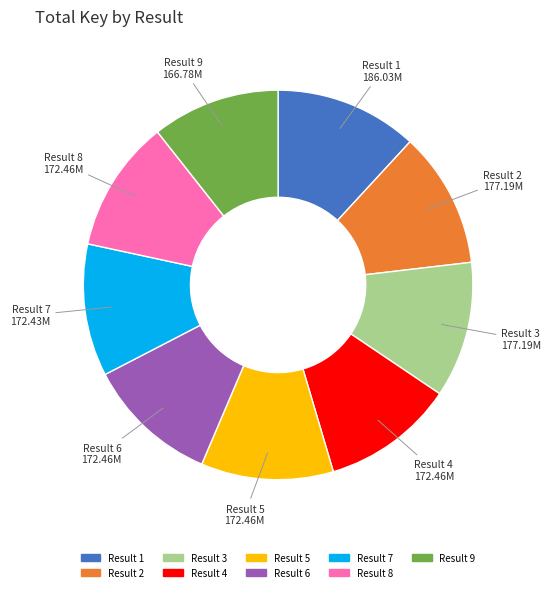

Is it true that Result 3 is 11% of the pie?

True